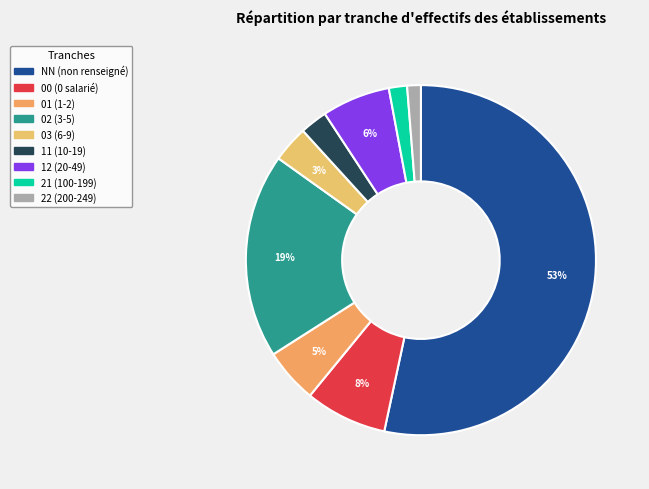

Is 03 the majority of the pie?

No